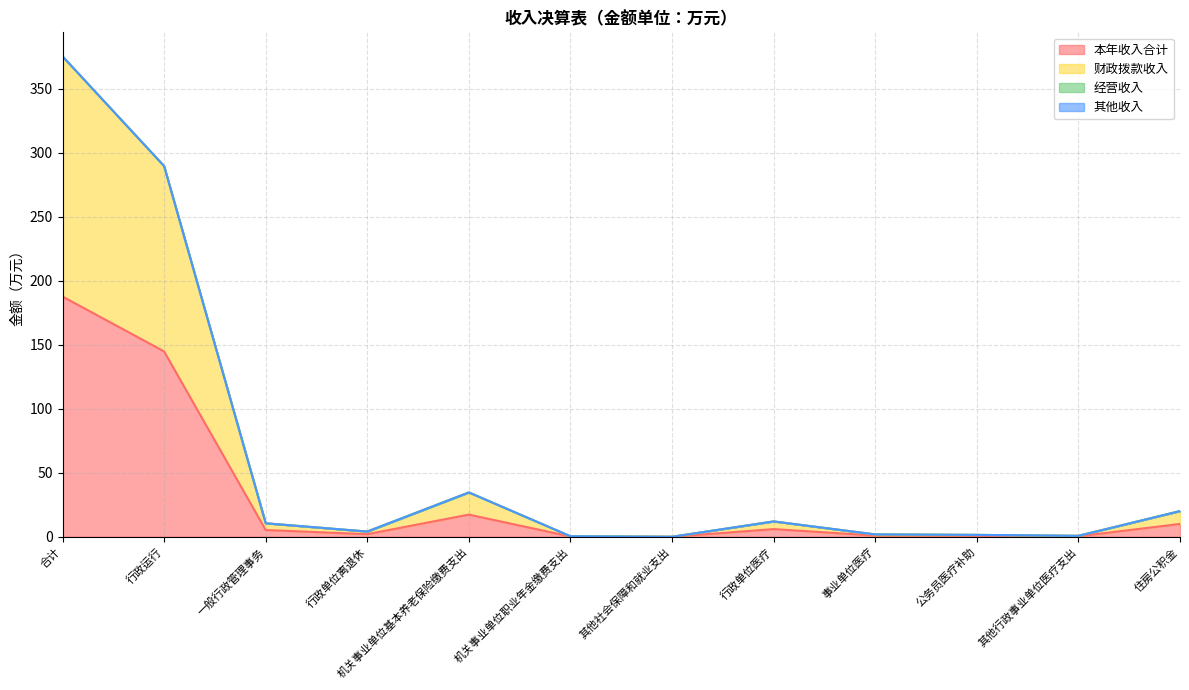

Rank the series by their maximum value, from lowest to highest.

本年收入合计, 财政拨款收入